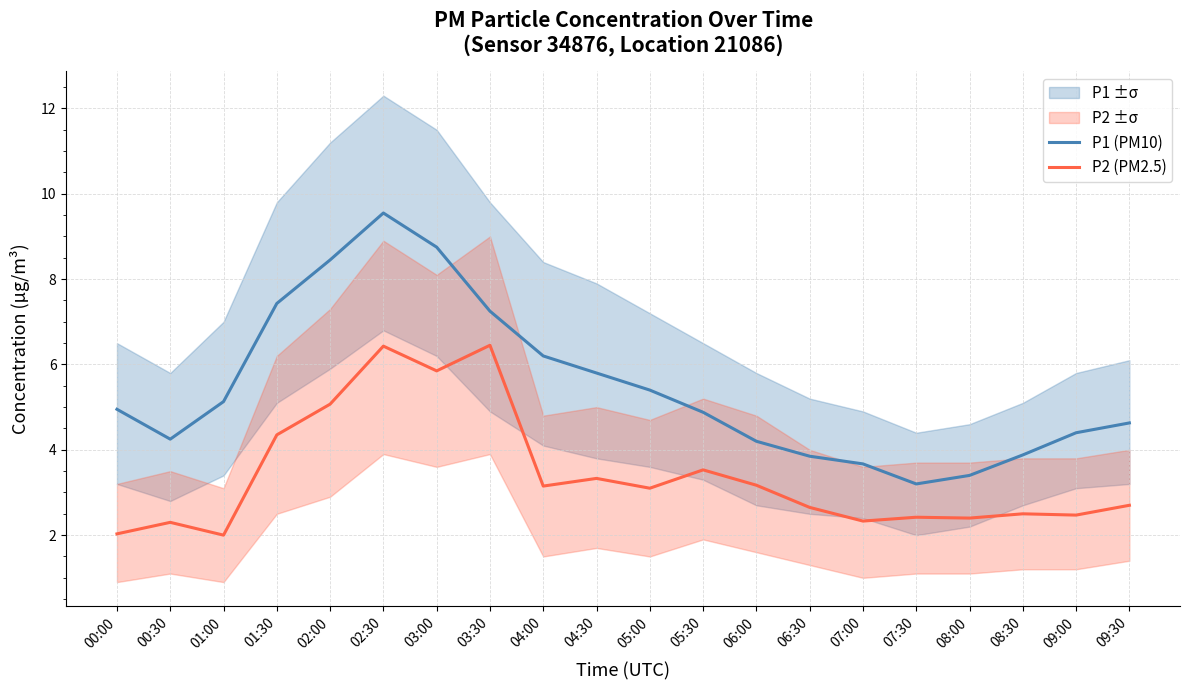

At which label does P2 (PM2.5) reach its peak?

03:30